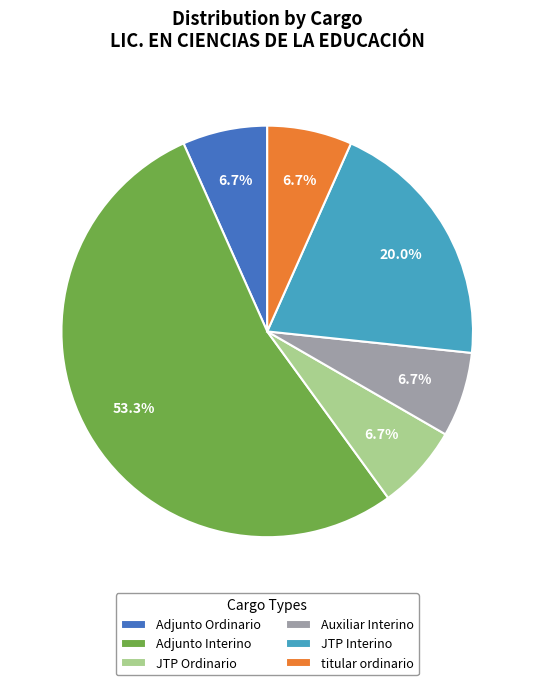

What portion of the pie excludes JTP Interino?

80.0%